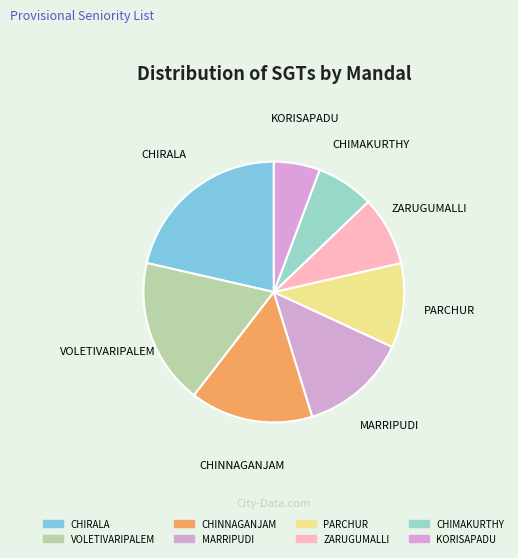

Do MARRIPUDI and CHIRALA together represent more than half of the pie?

No